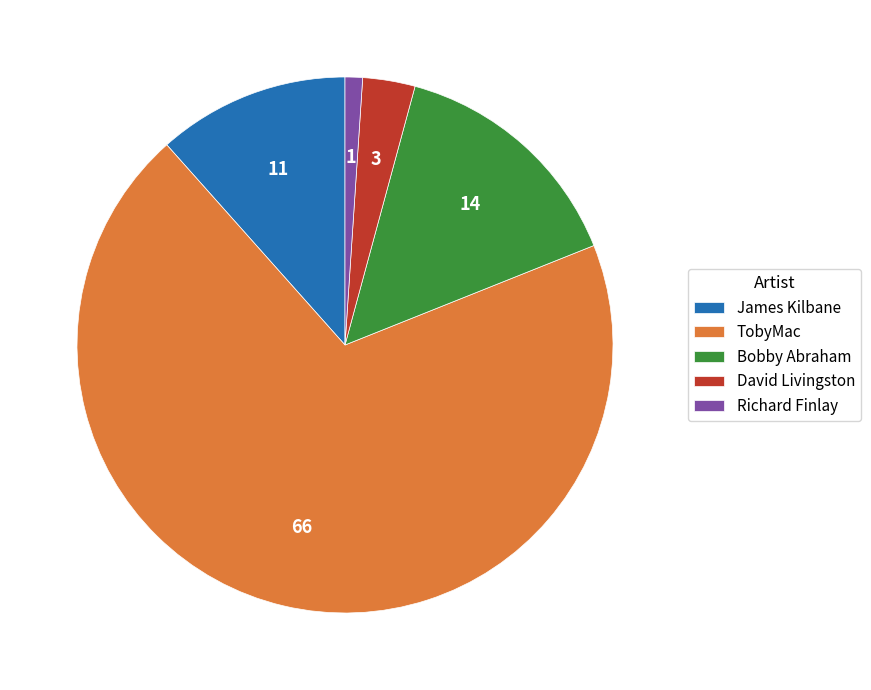

Does David Livingston account for over 50% of the chart?

No